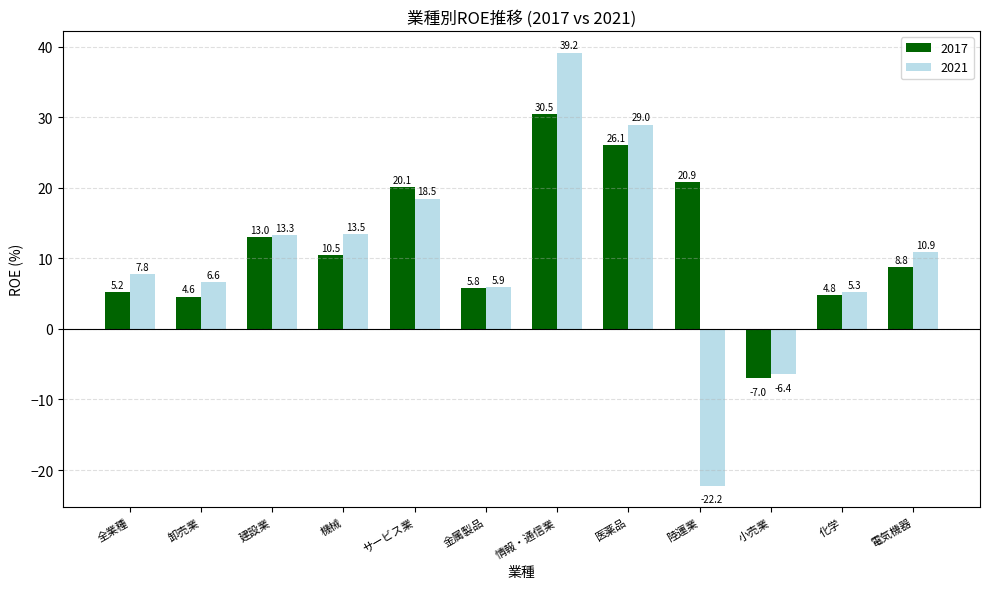

Which series changed the most between 金属製品 and 情報・通信業?

2021